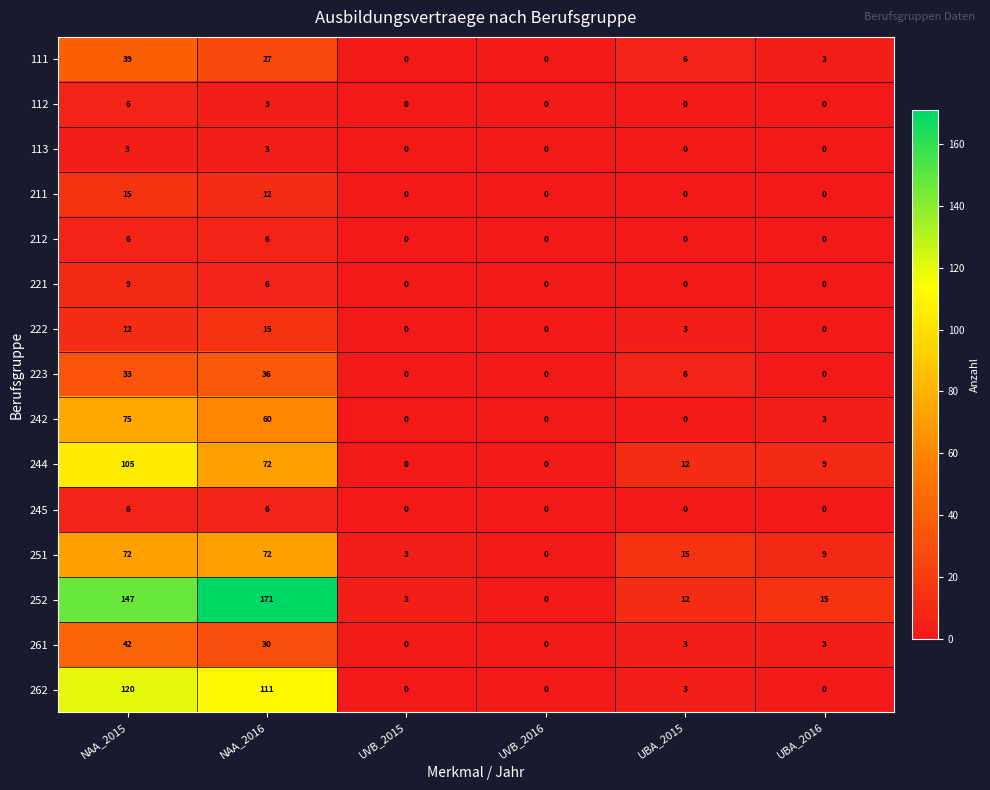

What is the total value across all series at UBA_2016?

42